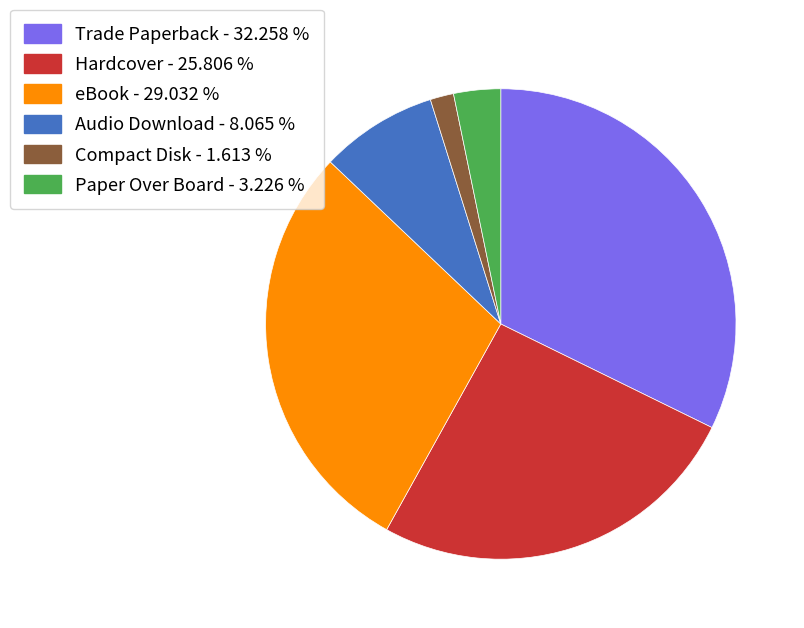

Is it true that Paper Over Board is 9% of the pie?

False